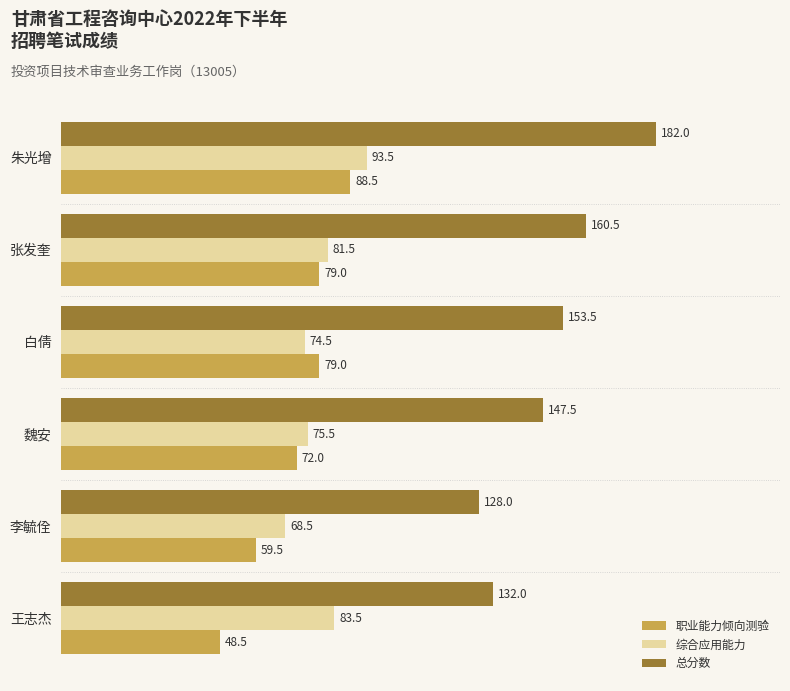

Rank the series by their maximum value, from lowest to highest.

职业能力倾向测验, 综合应用能力, 总分数